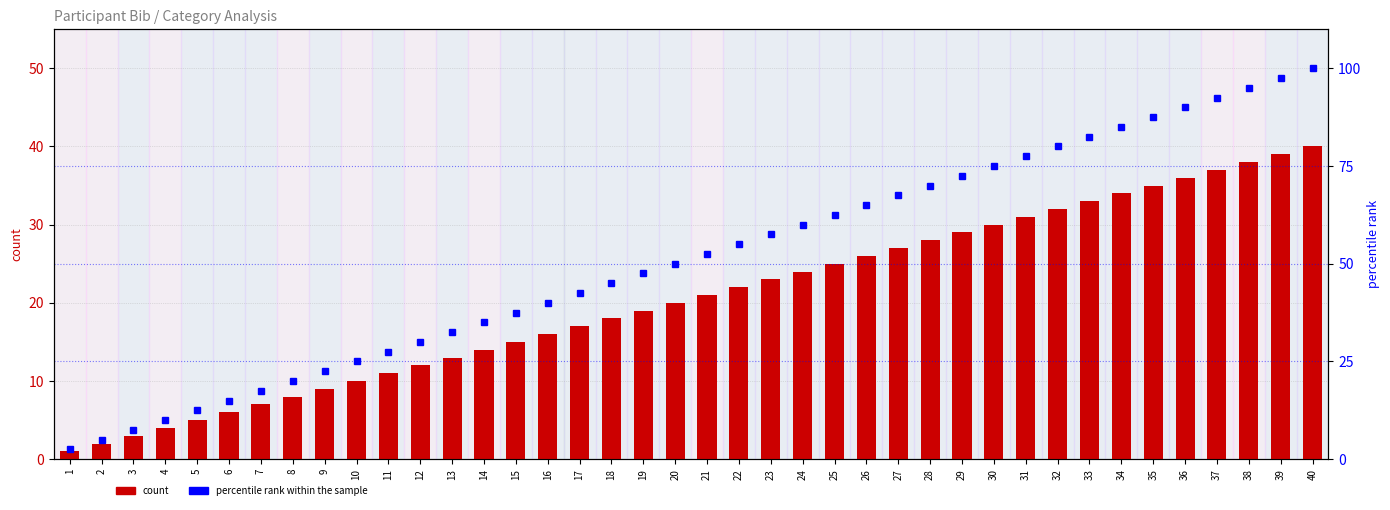

What is the total value across all series at 35?

122.5